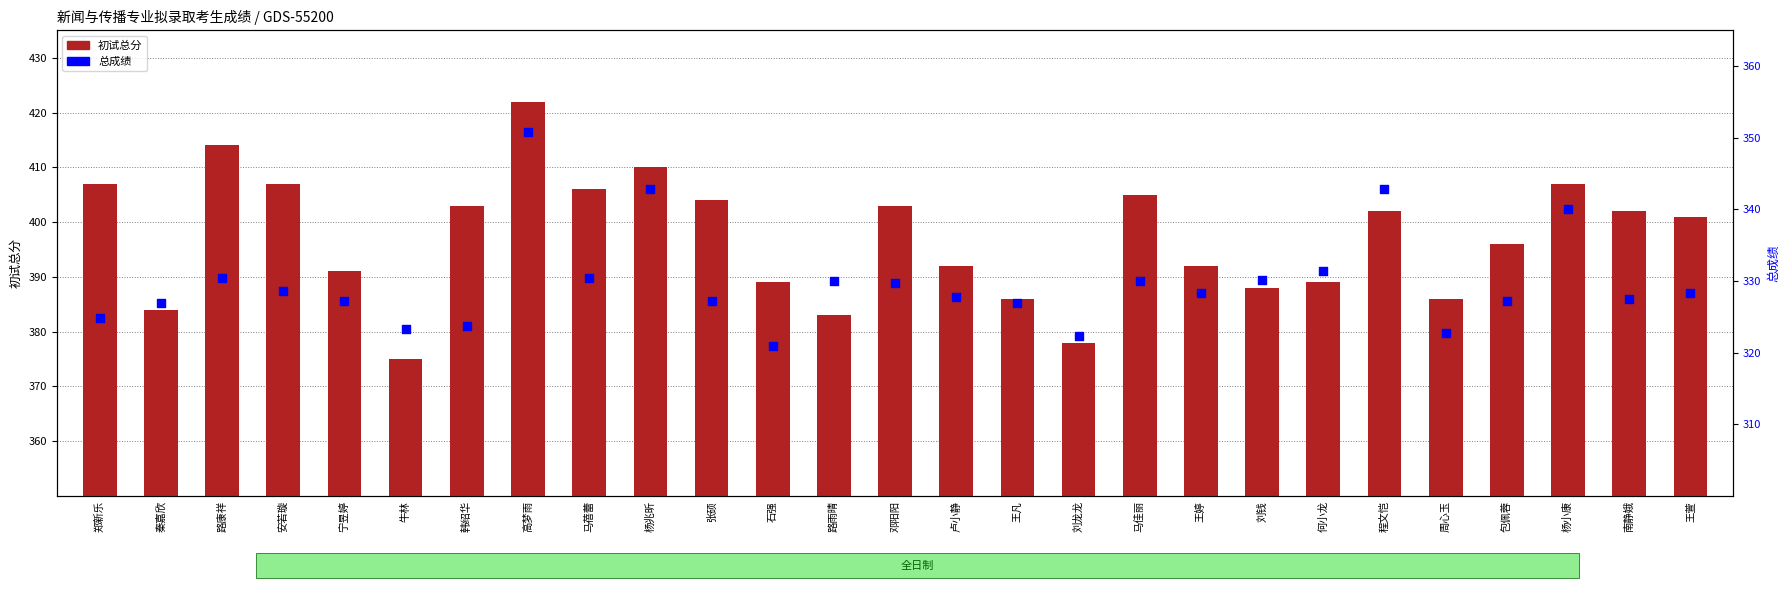

At which category is the sum across all series the highest?

高梦雨